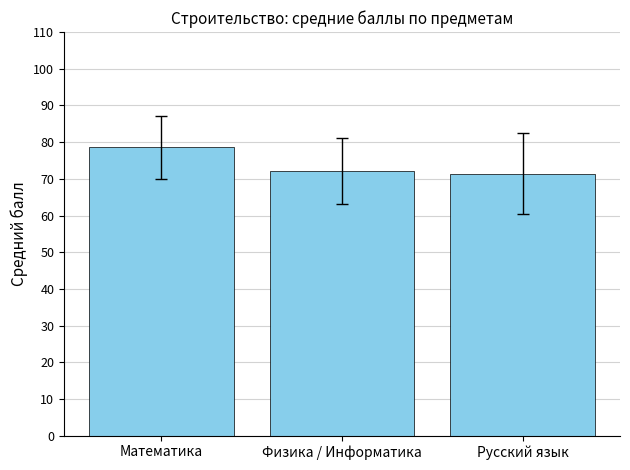

What is the value of the 2nd bar from the left?

72.2